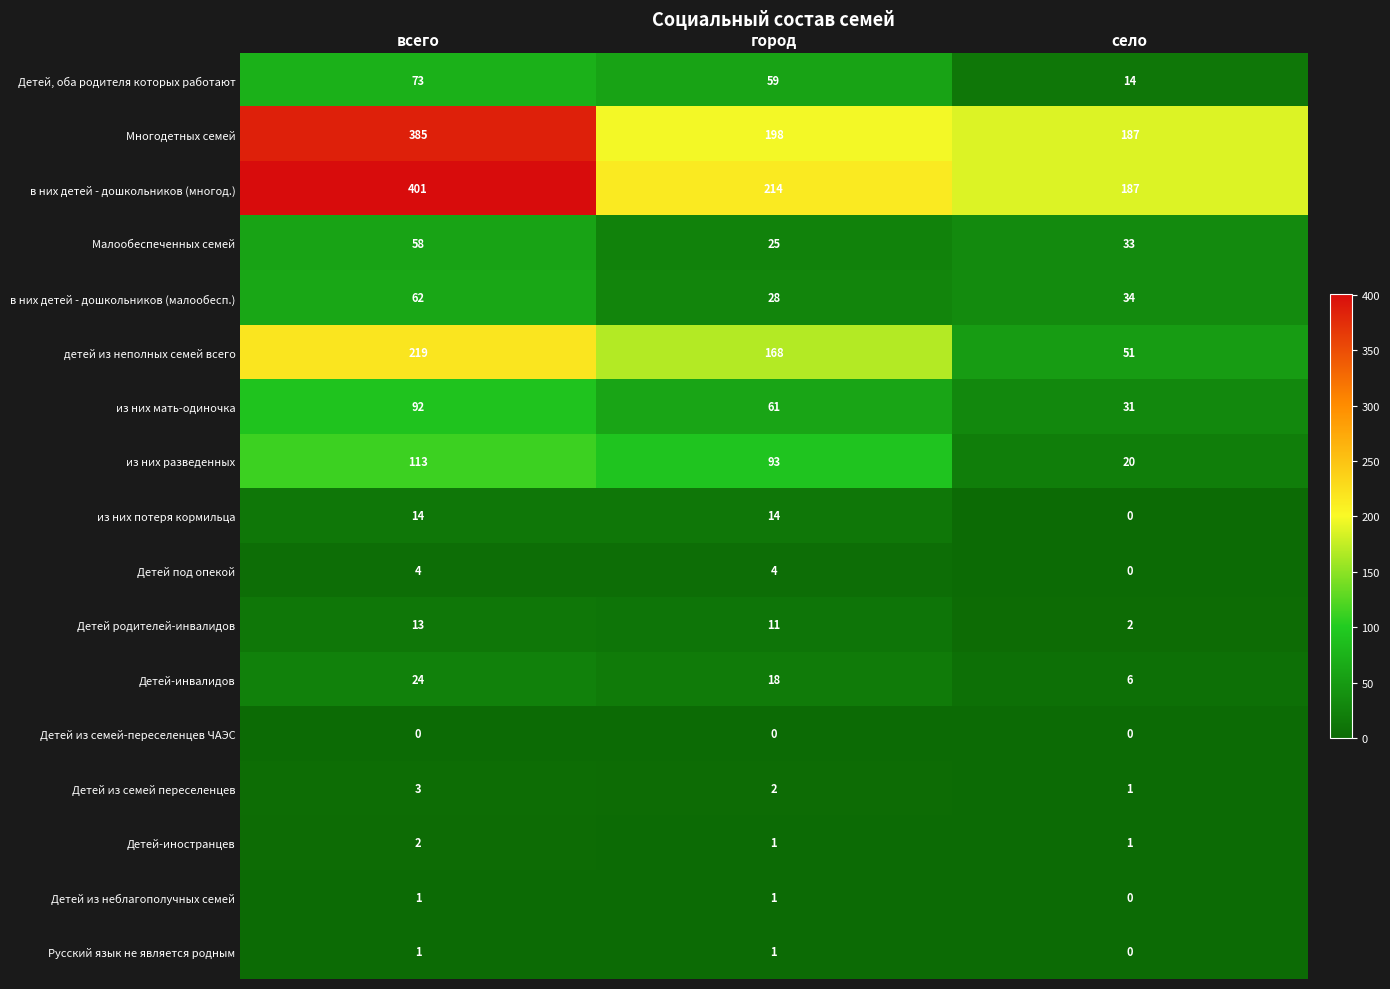

Count the number of categories in the chart.

3